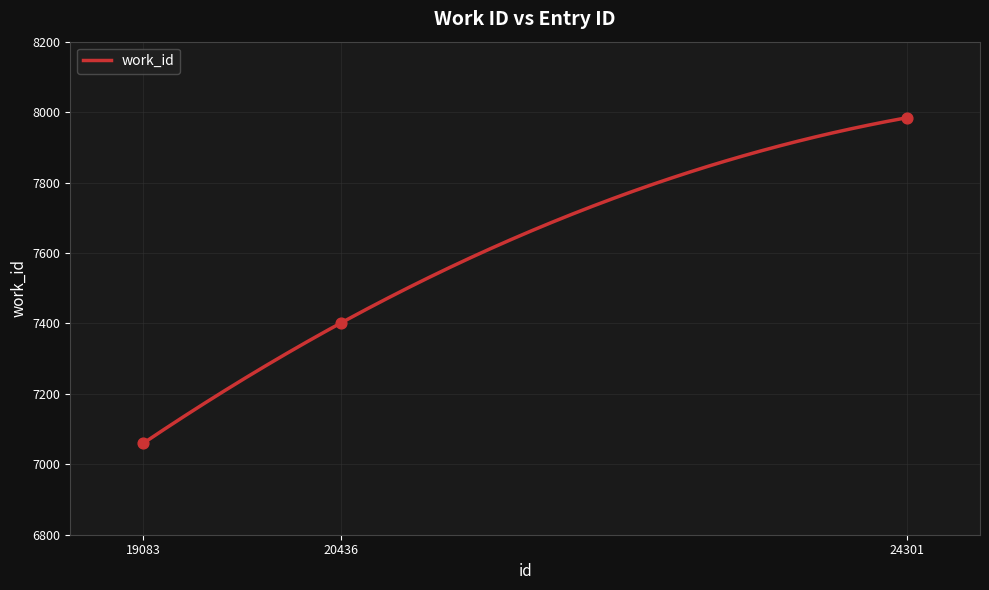

Approximately how many times larger is the value at 24301 compared to 19083?

1.1